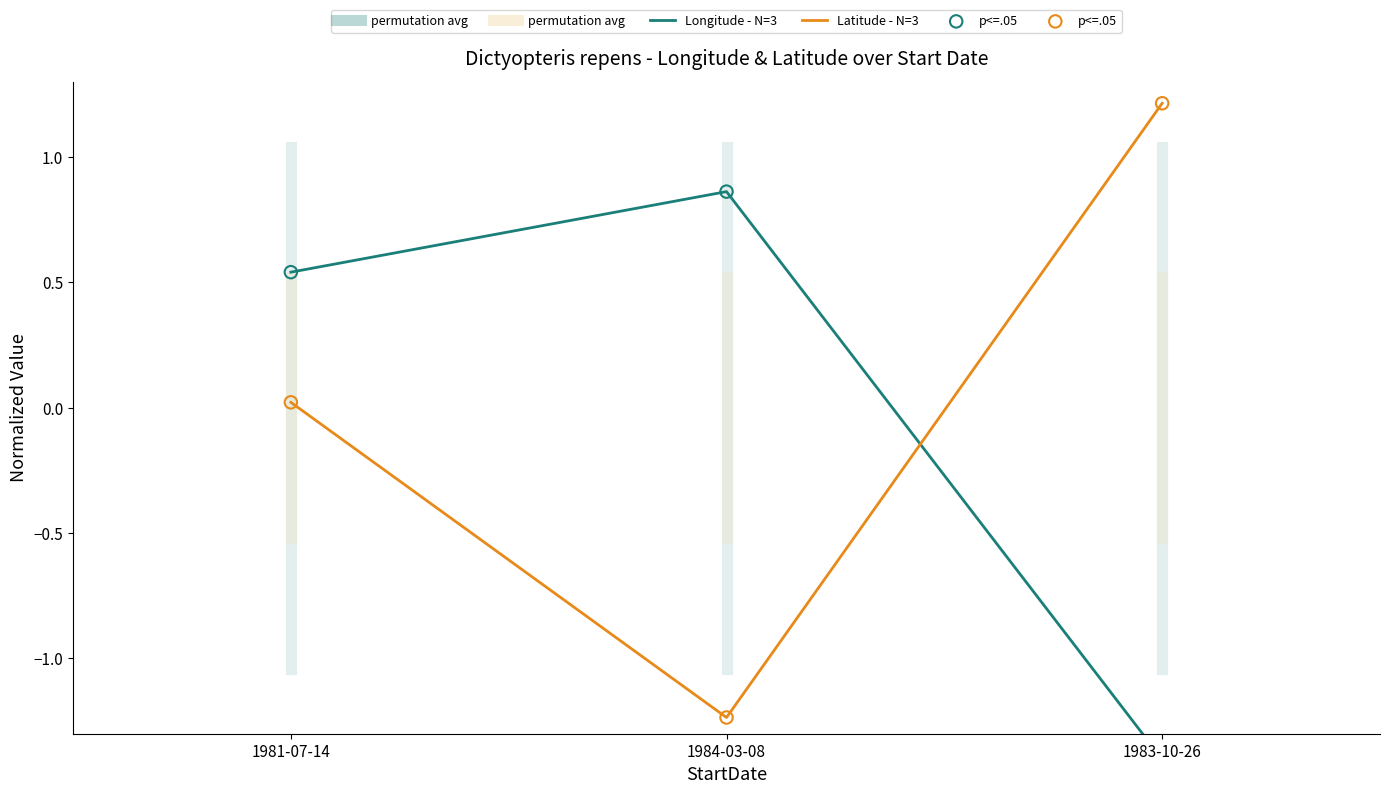

At which category is the sum across all series the highest?

1981-07-14